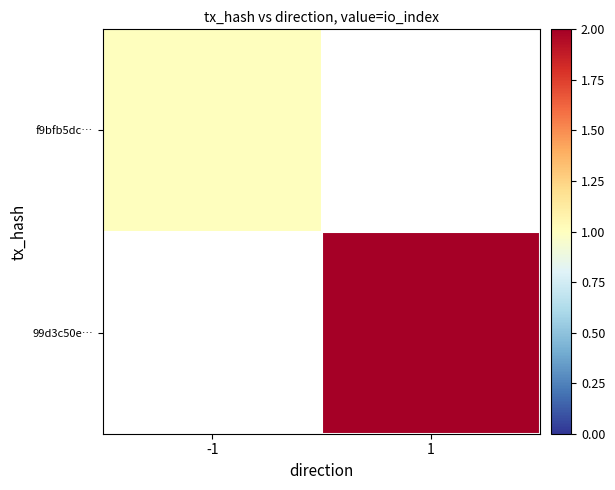

Rank the series at -1 from highest to lowest value.

f9bfb5dc…, 99d3c50e…